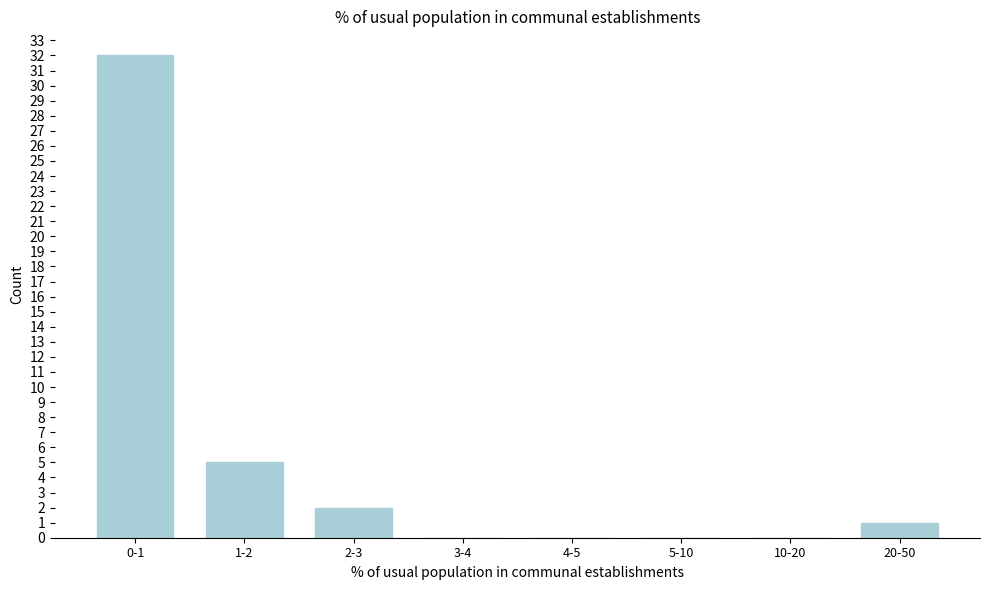

Reading left to right, what are all the values shown in this chart?

0-1=32	1-2=5	2-3=2	3-4=0	4-5=0	5-10=0	10-20=0	20-50=1